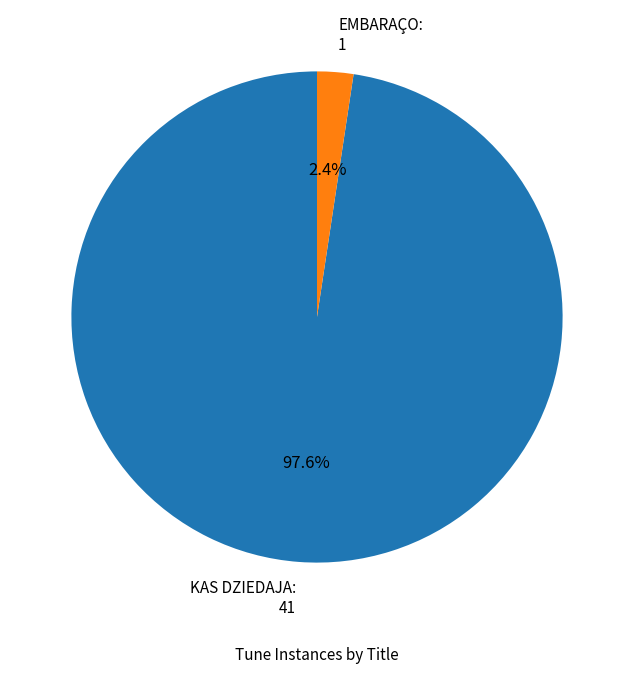

Combined, what portion of the pie is KAS DZIEDAJA and EMBARAÇO?

100.0%